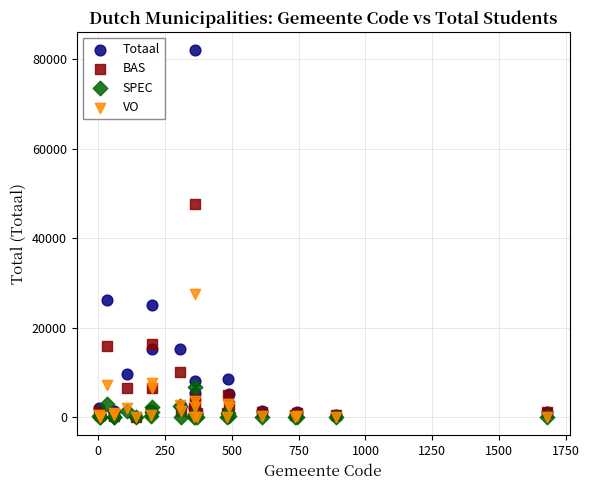

In the Totaal series, what Y value is closest to 41015?

26109